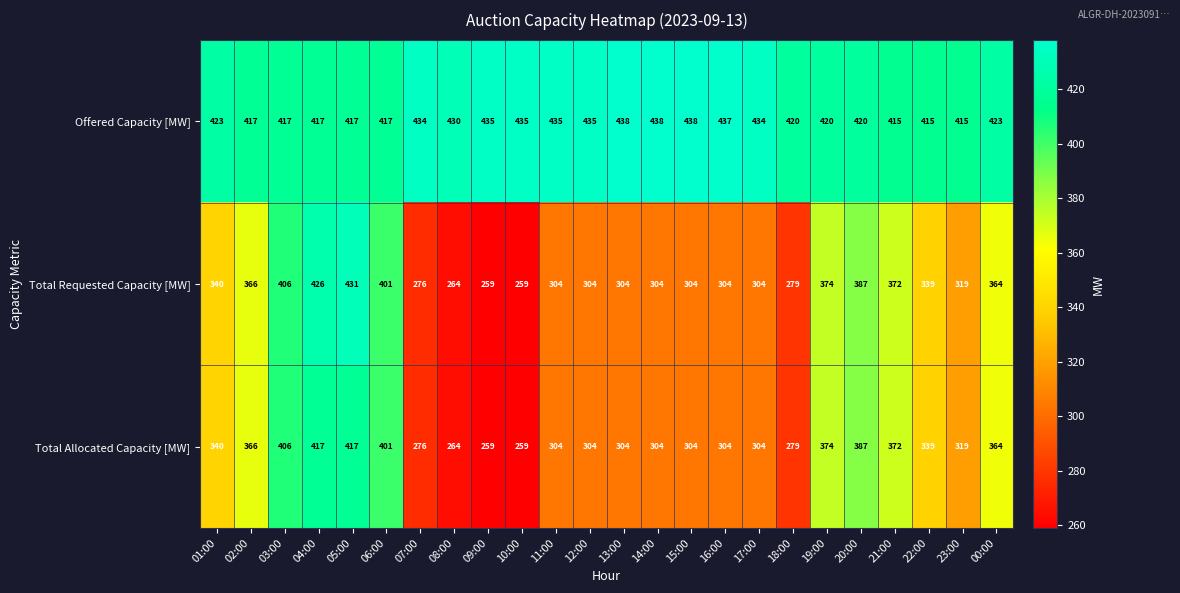

What is the smallest value displayed?

259